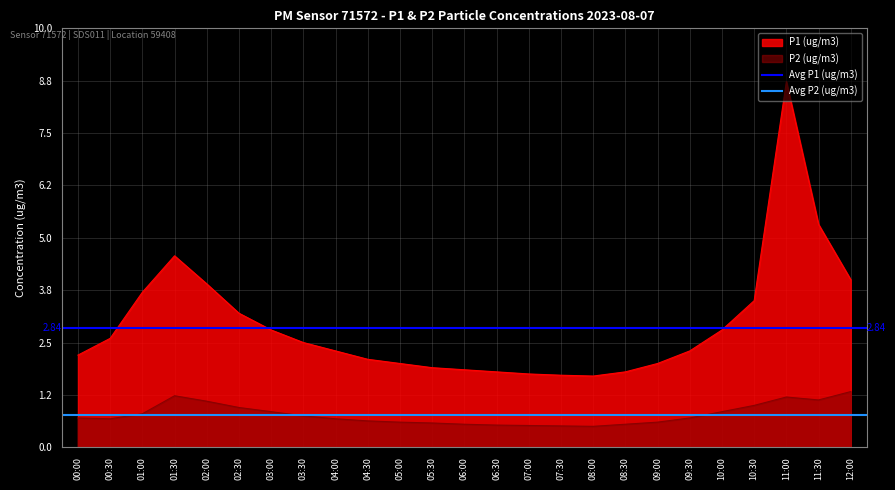

How many series are shown in this chart?

2